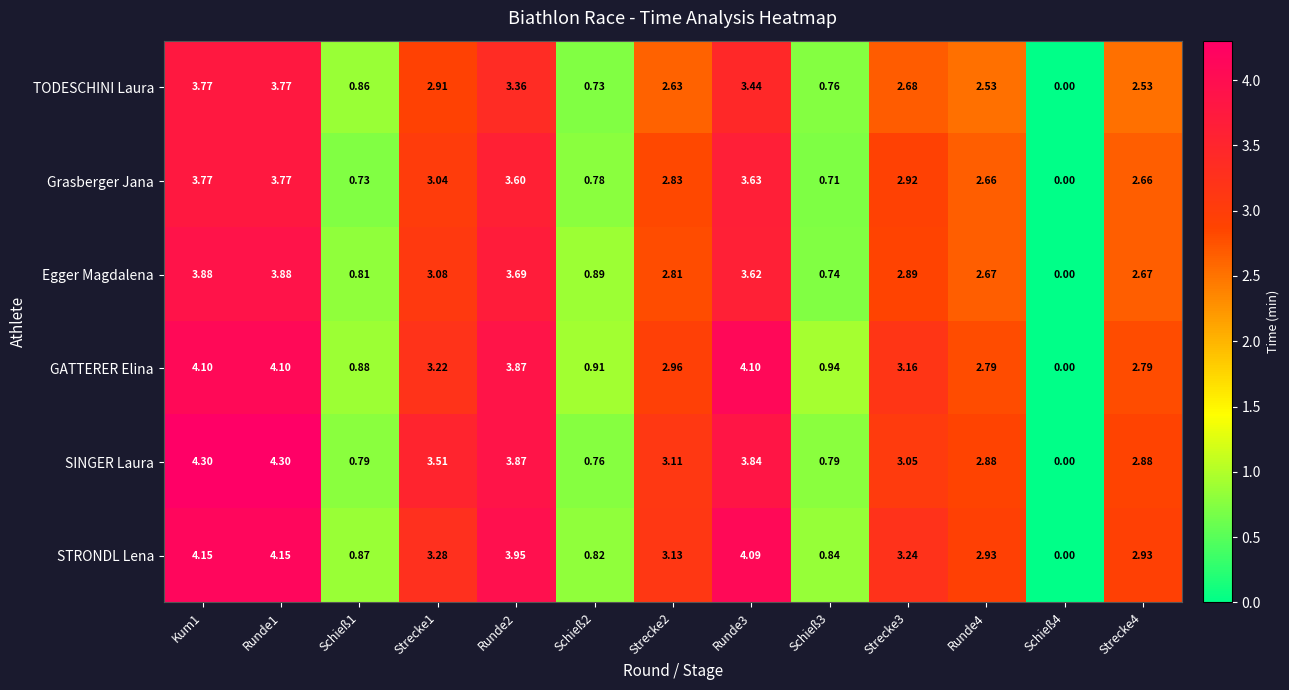

Between Runde2 and Runde3, which series saw the biggest shift?

GATTERER Elina